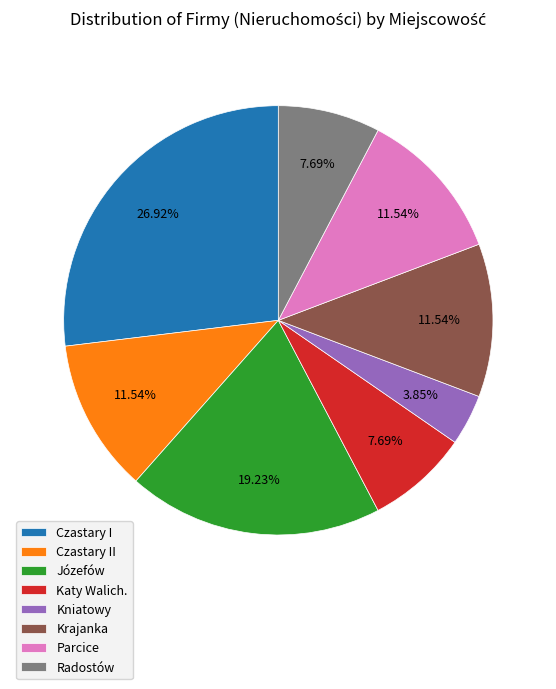

Is it true that Józefów is 19% of the pie?

True